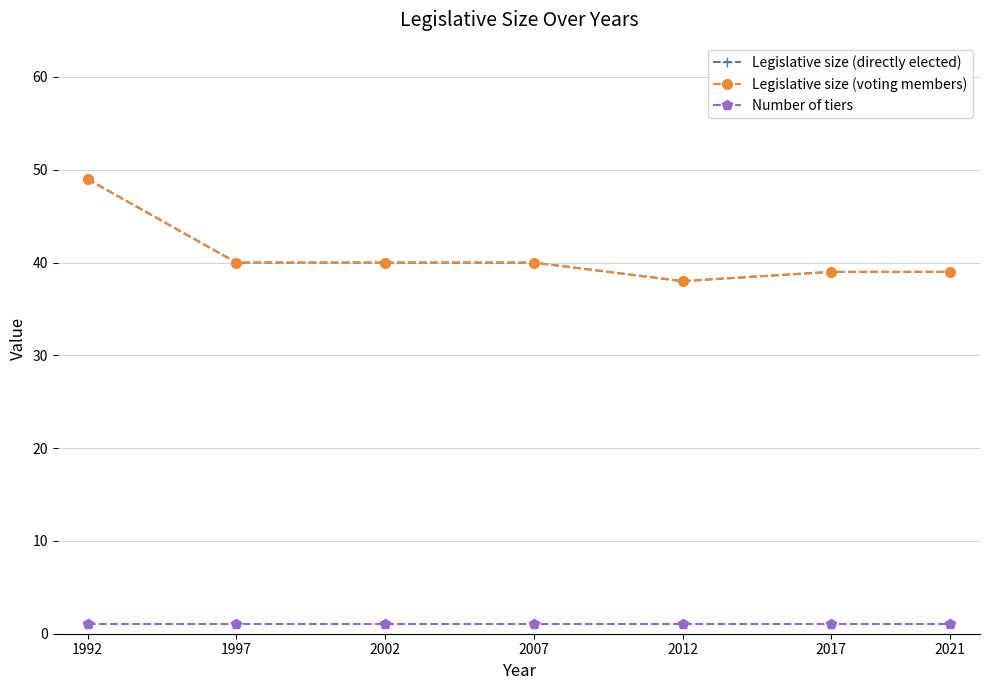

Reading left to right, transcribe all the data shown in this chart.

Legislative size (directly elected): 49	40	40	40	38	39	39
Legislative size (voting members): 49	40	40	40	38	39	39
Number of tiers: 1	1	1	1	1	1	1